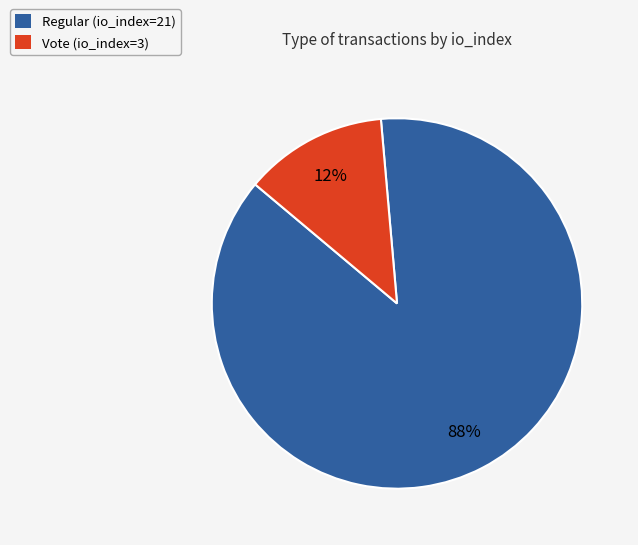

Combined, do Vote (io_index=3) and Regular (io_index=21) account for over 50%?

Yes